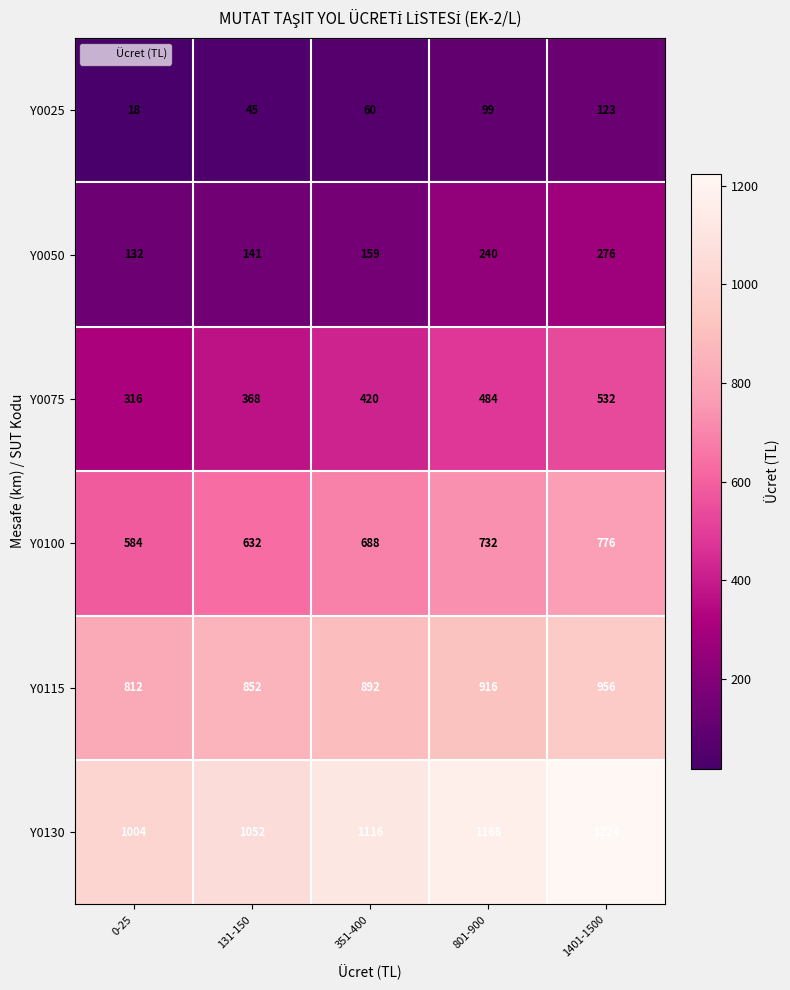

Reading left to right, what are all the values shown in this chart?

Y0025: 0-25=18	131-150=45	351-400=60	801-900=99	1401-1500=123
Y0050: 0-25=132	131-150=141	351-400=159	801-900=240	1401-1500=276
Y0075: 0-25=316	131-150=368	351-400=420	801-900=484	1401-1500=532
Y0100: 0-25=584	131-150=632	351-400=688	801-900=732	1401-1500=776
Y0115: 0-25=812	131-150=852	351-400=892	801-900=916	1401-1500=956
Y0130: 0-25=1004	131-150=1052	351-400=1116	801-900=1168	1401-1500=1224